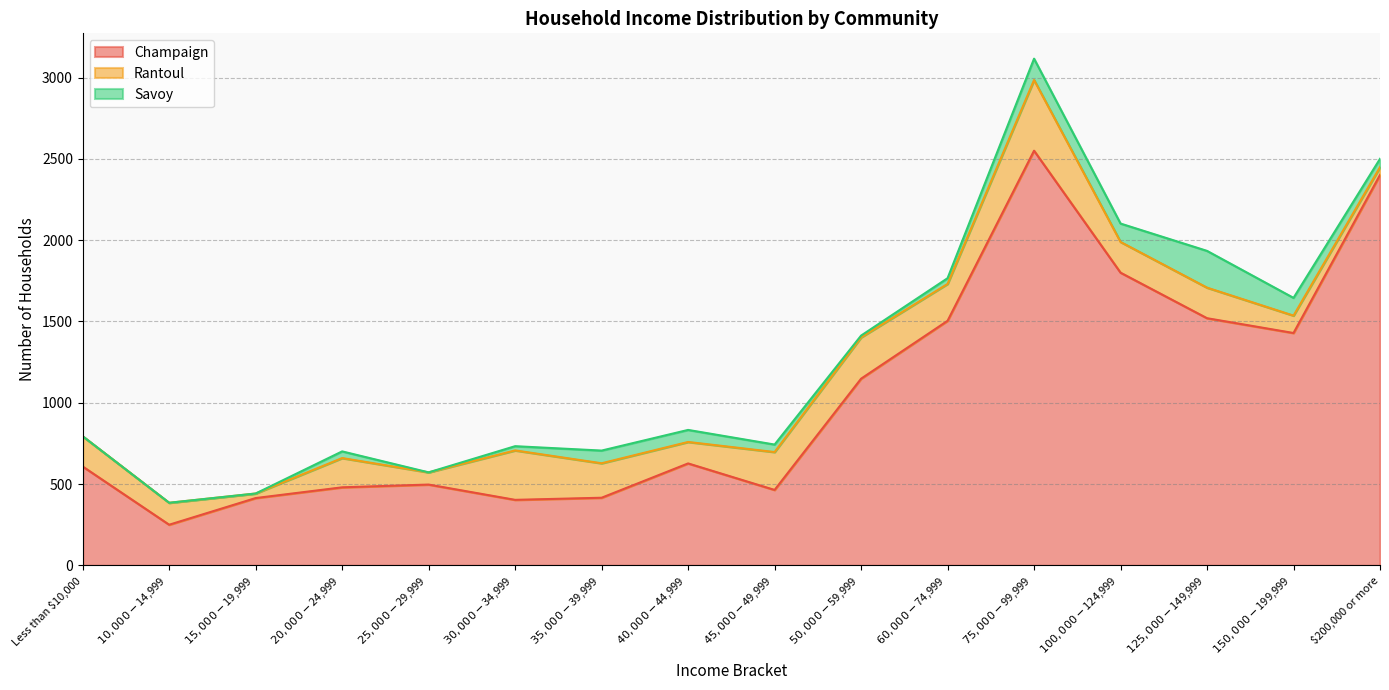

What is the maximum value shown in the chart?

2550